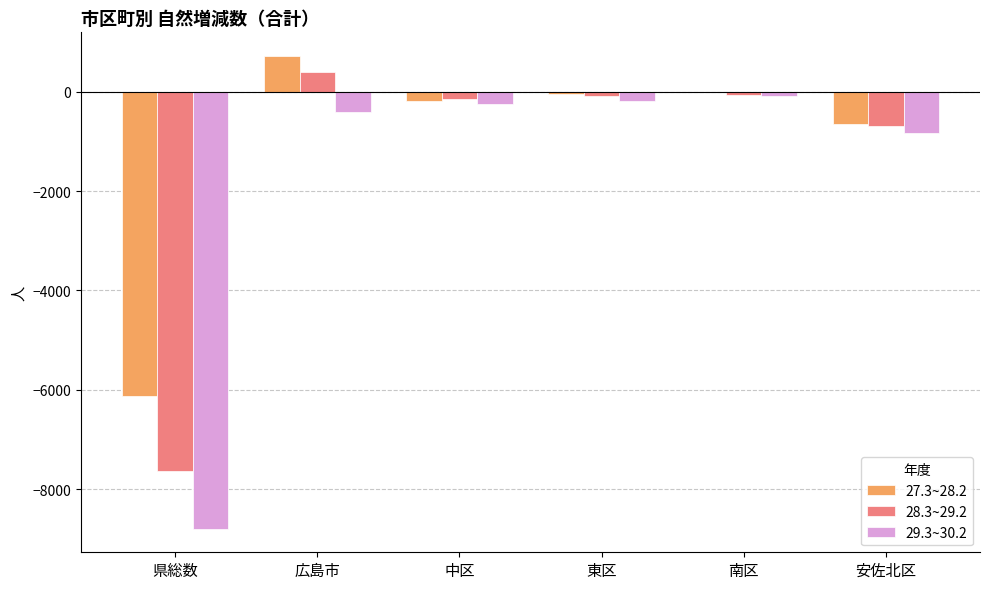

True or false: 28.3~29.2 has a value of 408 at 広島市.

True